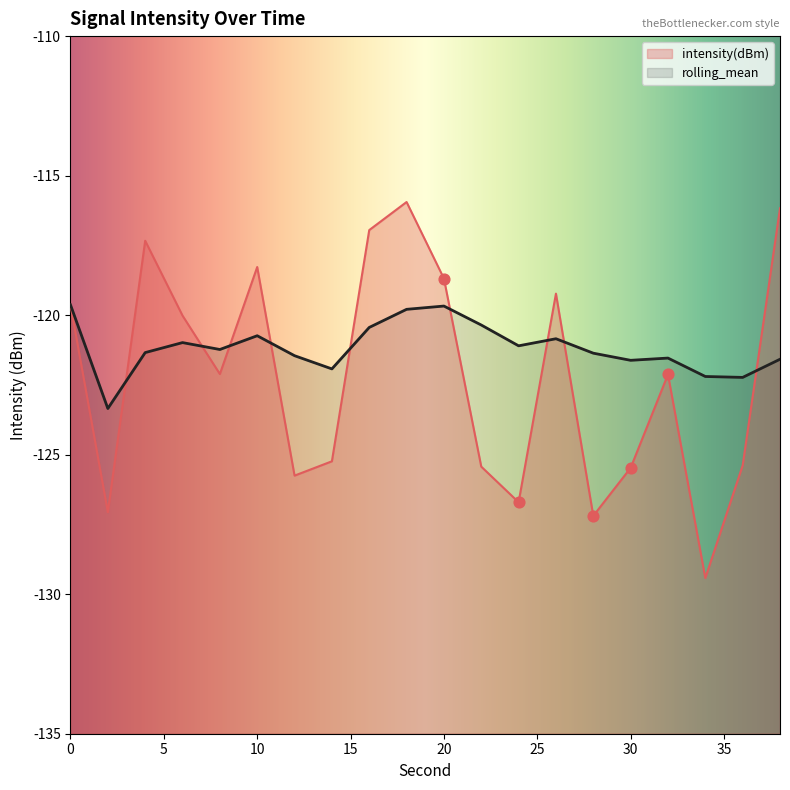

Is the value of rolling_mean at 38 greater than the value of intensity(dBm) at 22?

Yes